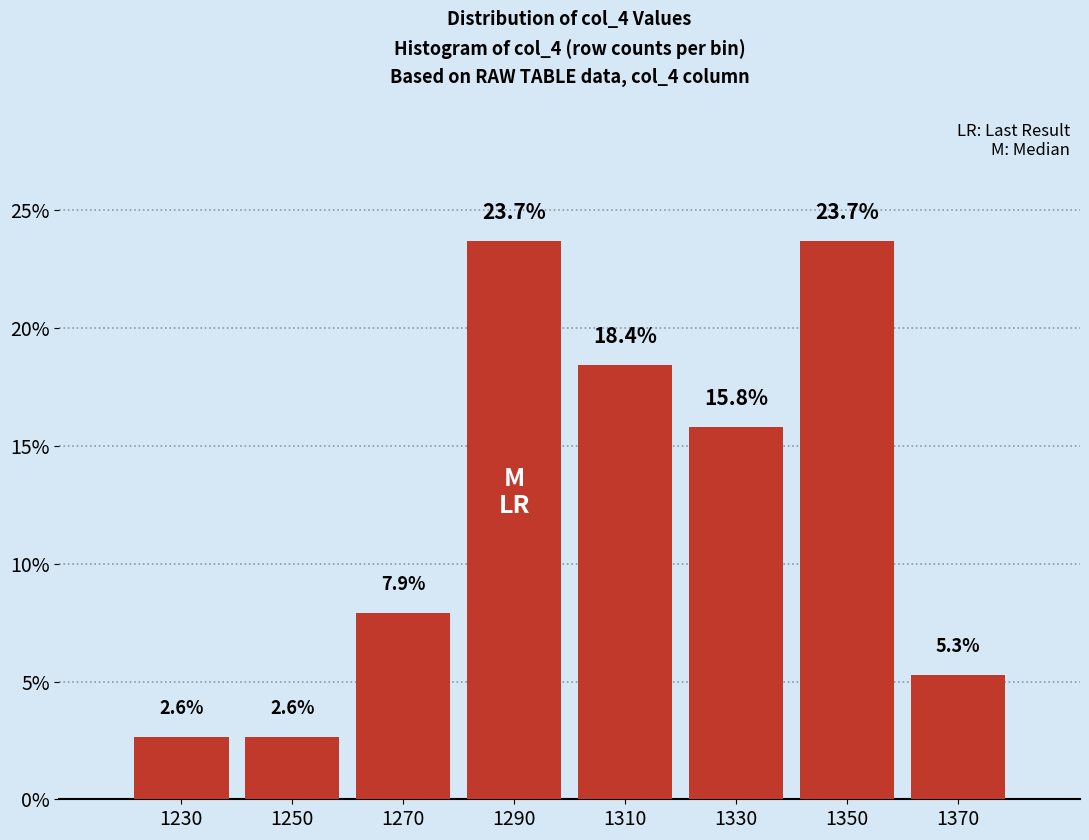

Reading left to right, transcribe this chart: for each bar, give the range it covers on the x-axis and its height.

1220 to 1240: 2.6
1240 to 1260: 2.6
1260 to 1280: 7.9
1280 to 1300: 23.7
1300 to 1320: 18.4
1320 to 1340: 15.8
1340 to 1360: 23.7
1360 to 1380: 5.3